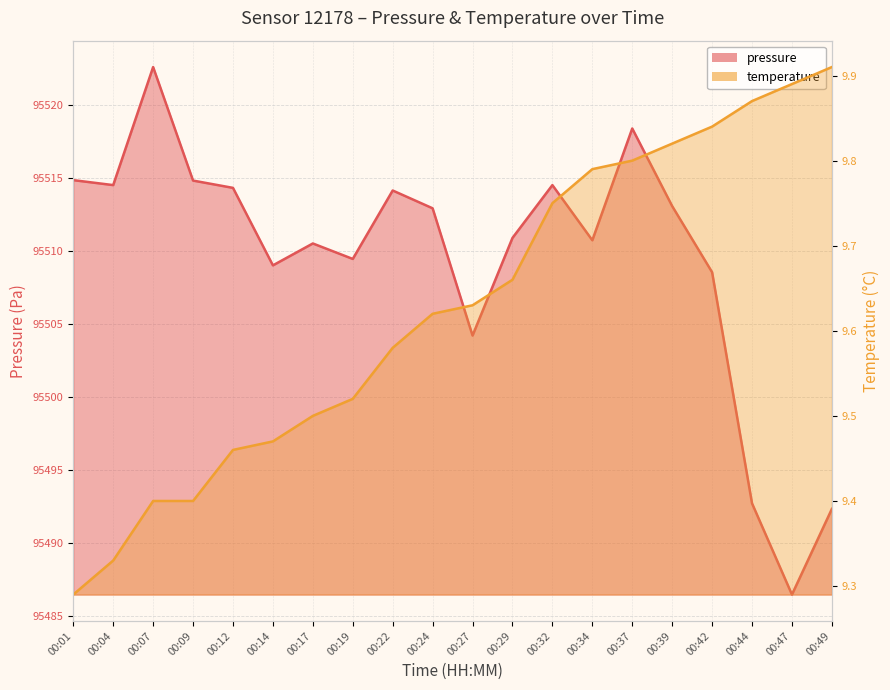

At which category does pressure reach its first local valley?

00:04